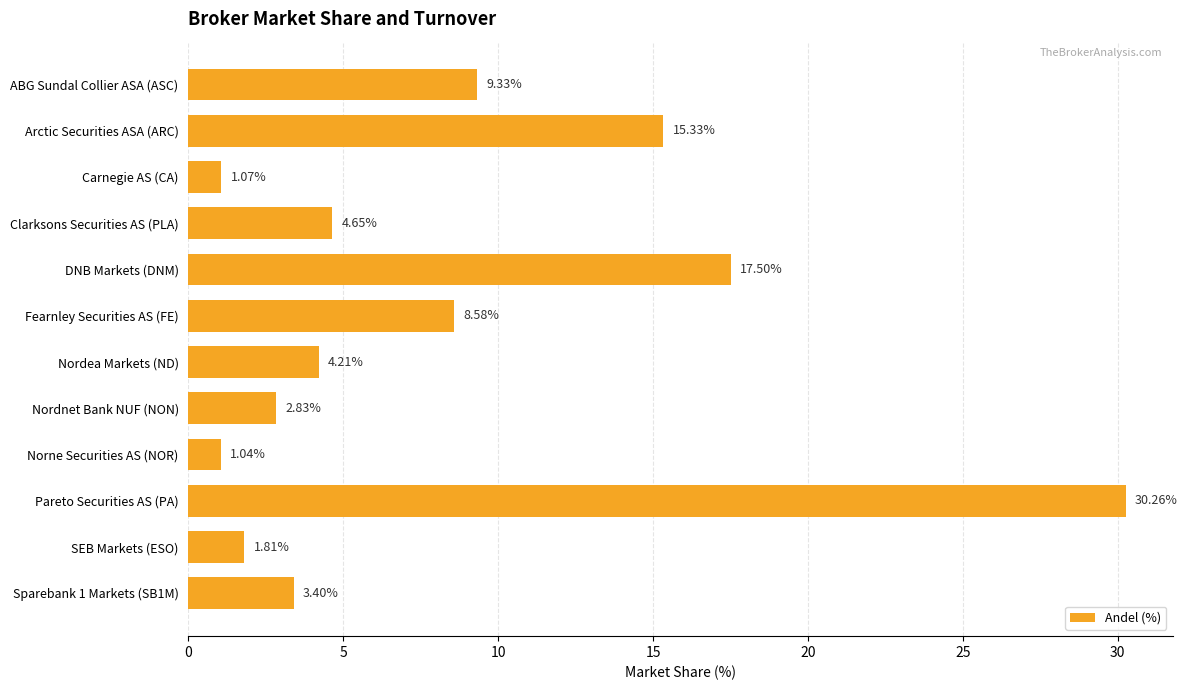

Rank the categories by value from highest to lowest.

Pareto Securities AS (PA), DNB Markets (DNM), Arctic Securities ASA (ARC), ABG Sundal Collier ASA (ASC), Fearnley Securities AS (FE), Clarksons Securities AS (PLA), Nordea Markets (ND), Sparebank 1 Markets (SB1M), Nordnet Bank NUF (NON), SEB Markets (ESO), Carnegie AS (CA), Norne Securities AS (NOR)